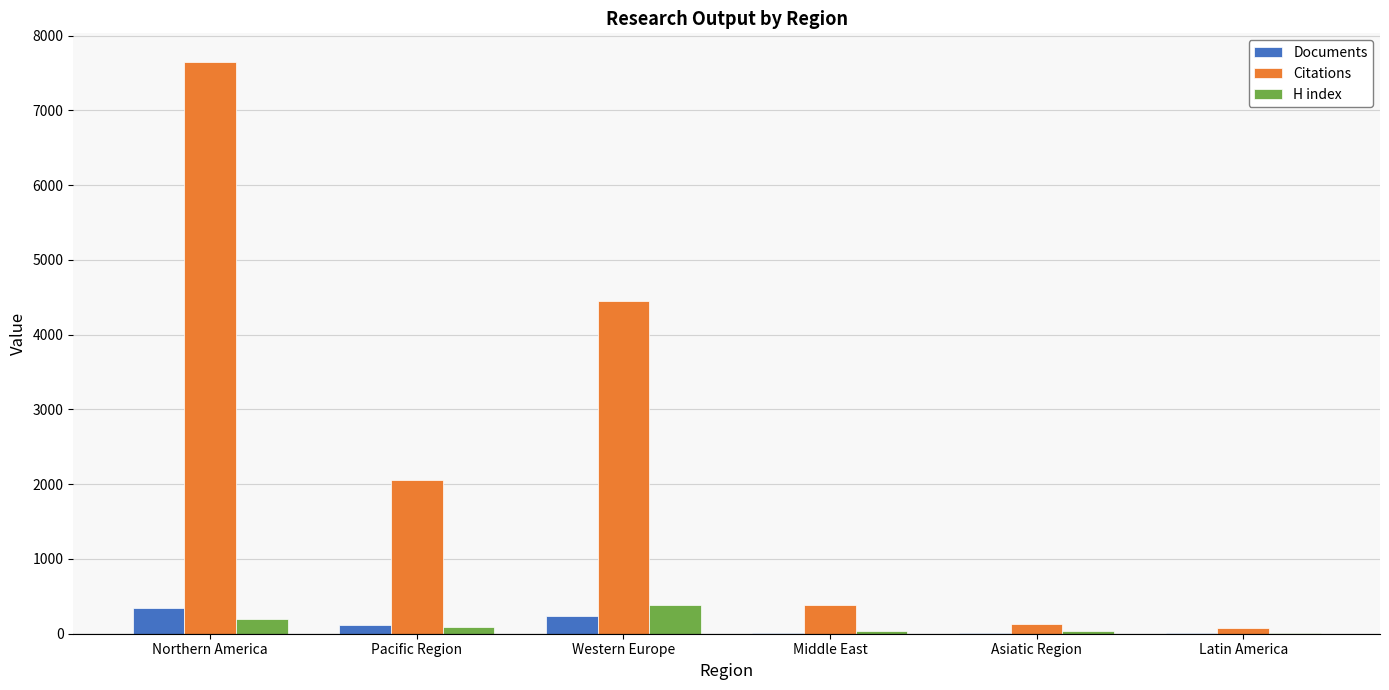

What is the maximum value for Citations?

7648